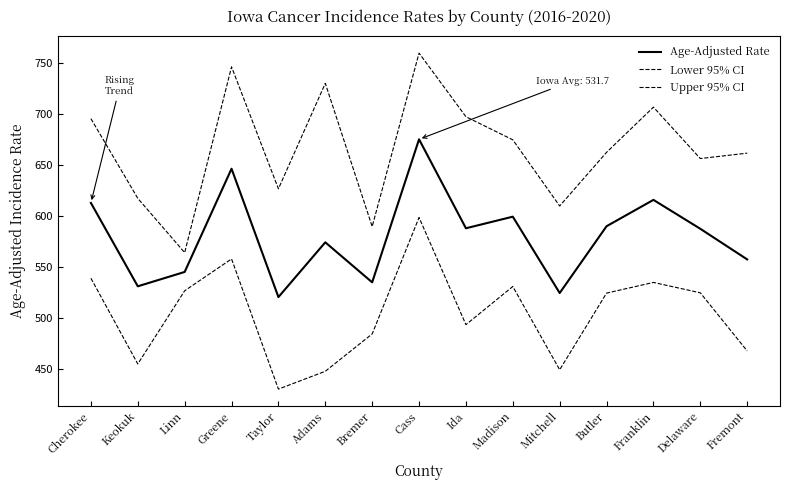

Does the chart have visible grid lines?

No